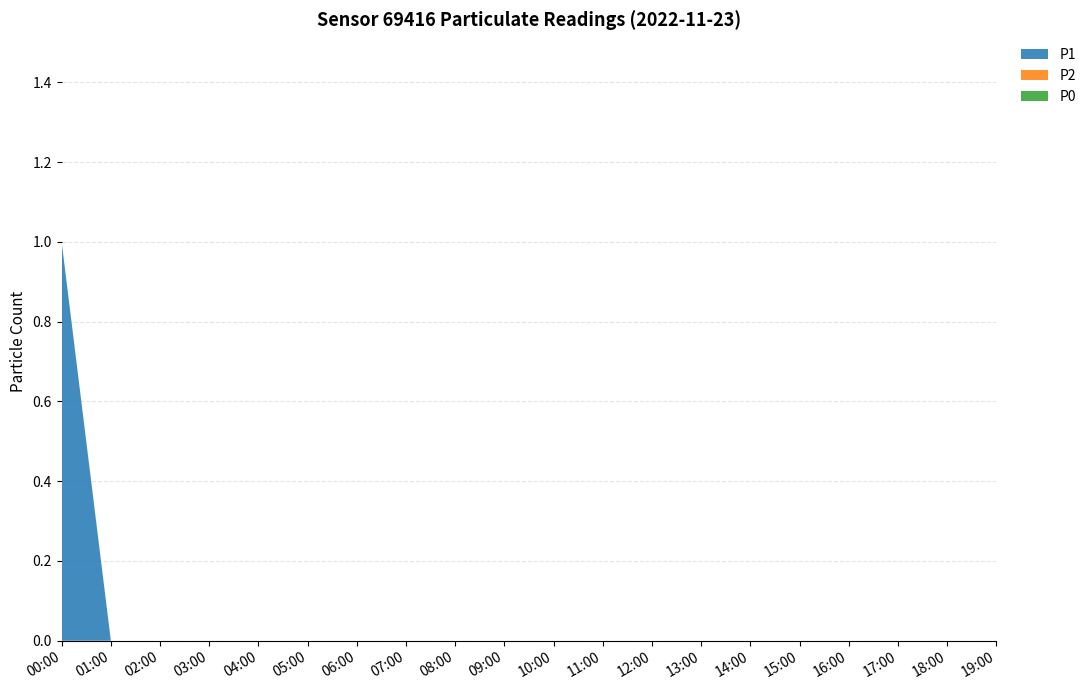

Reading right to left, transcribe all the data shown in this chart.

P1: 19:00=0	18:00=0	17:00=0	16:00=0	15:00=0	14:00=0	13:00=0	12:00=0	11:00=0	10:00=0	09:00=0	08:00=0	07:00=0	06:00=0	05:00=0	04:00=0	03:00=0	02:00=0	01:00=0	00:00=1
P2: 19:00=0	18:00=0	17:00=0	16:00=0	15:00=0	14:00=0	13:00=0	12:00=0	11:00=0	10:00=0	09:00=0	08:00=0	07:00=0	06:00=0	05:00=0	04:00=0	03:00=0	02:00=0	01:00=0	00:00=0
P0: 19:00=0	18:00=0	17:00=0	16:00=0	15:00=0	14:00=0	13:00=0	12:00=0	11:00=0	10:00=0	09:00=0	08:00=0	07:00=0	06:00=0	05:00=0	04:00=0	03:00=0	02:00=0	01:00=0	00:00=0